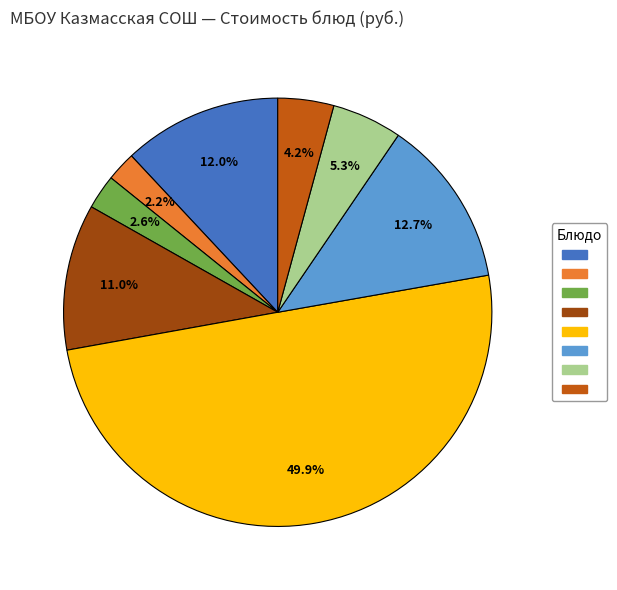

Is there a majority slice in this chart?

No